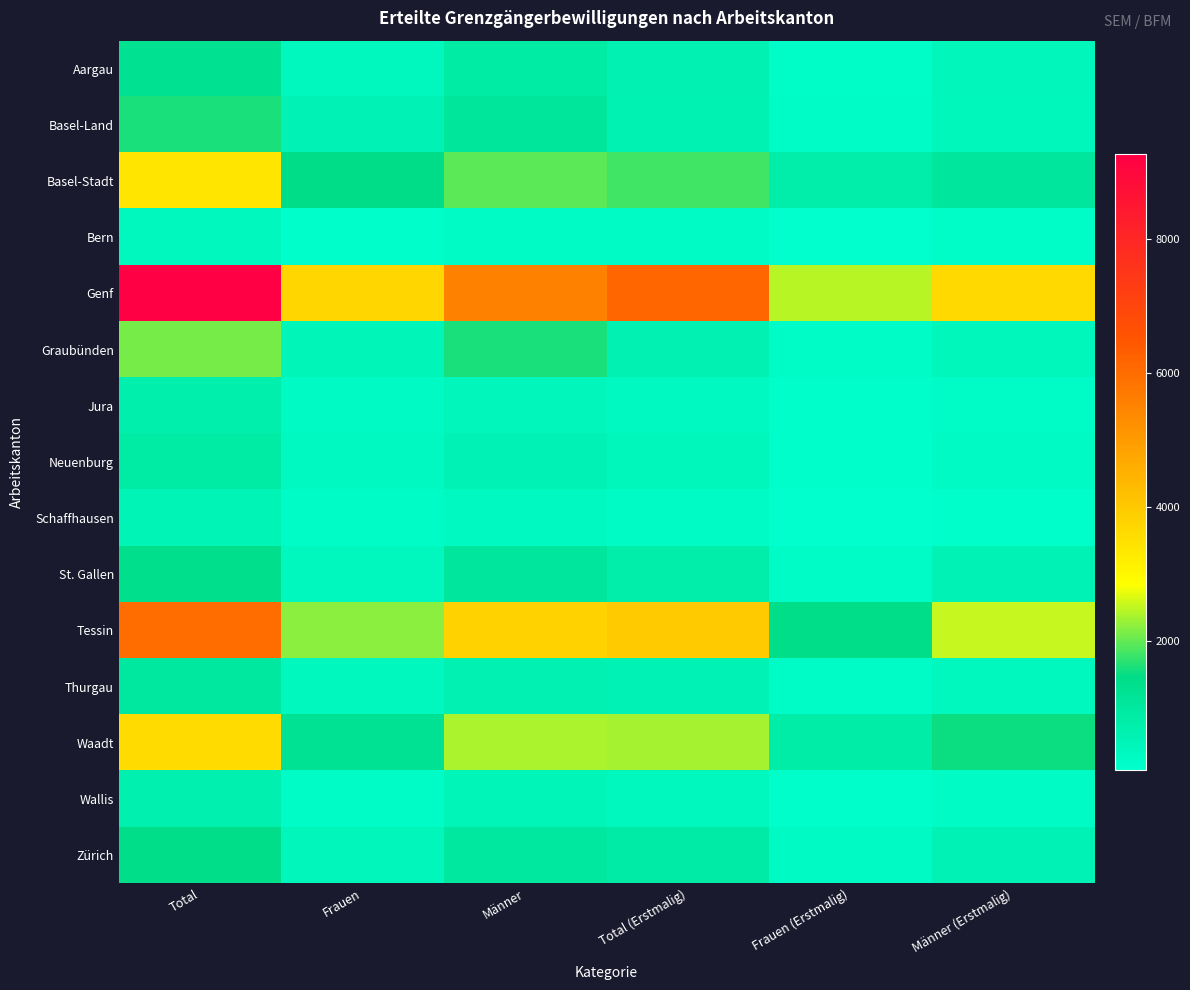

Reading left to right, transcribe all the data shown in this chart.

Aargau: Total=1292	Frauen=398	Männer=894	Total (Erstmalig)=621	Frauen (Erstmalig)=179	Männer (Erstmalig)=442
Basel-Land: Total=1615	Frauen=552	Männer=1063	Total (Erstmalig)=595	Frauen (Erstmalig)=185	Männer (Erstmalig)=410
Basel-Stadt: Total=3408	Frauen=1458	Männer=1950	Total (Erstmalig)=1804	Frauen (Erstmalig)=766	Männer (Erstmalig)=1038
Bern: Total=388	Frauen=133	Männer=255	Total (Erstmalig)=250	Frauen (Erstmalig)=77	Männer (Erstmalig)=173
Genf: Total=9274	Frauen=3709	Männer=5565	Total (Erstmalig)=6134	Frauen (Erstmalig)=2478	Männer (Erstmalig)=3656
Graubünden: Total=2100	Frauen=504	Männer=1596	Total (Erstmalig)=624	Frauen (Erstmalig)=193	Männer (Erstmalig)=431
Jura: Total=723	Frauen=271	Männer=452	Total (Erstmalig)=313	Frauen (Erstmalig)=124	Männer (Erstmalig)=189
Neuenburg: Total=881	Frauen=305	Männer=576	Total (Erstmalig)=410	Frauen (Erstmalig)=144	Männer (Erstmalig)=266
Schaffhausen: Total=516	Frauen=202	Männer=314	Total (Erstmalig)=238	Frauen (Erstmalig)=98	Männer (Erstmalig)=140
St. Gallen: Total=1385	Frauen=369	Männer=1016	Total (Erstmalig)=774	Frauen (Erstmalig)=199	Männer (Erstmalig)=575
Tessin: Total=5996	Frauen=2215	Männer=3781	Total (Erstmalig)=3958	Frauen (Erstmalig)=1410	Männer (Erstmalig)=2548
Thurgau: Total=978	Frauen=359	Männer=619	Total (Erstmalig)=552	Frauen (Erstmalig)=199	Männer (Erstmalig)=353
Waadt: Total=3631	Frauen=1241	Männer=2390	Total (Erstmalig)=2360	Frauen (Erstmalig)=831	Männer (Erstmalig)=1529
Wallis: Total=684	Frauen=198	Männer=486	Total (Erstmalig)=343	Frauen (Erstmalig)=118	Männer (Erstmalig)=225
Zürich: Total=1439	Frauen=452	Männer=987	Total (Erstmalig)=860	Frauen (Erstmalig)=289	Männer (Erstmalig)=571